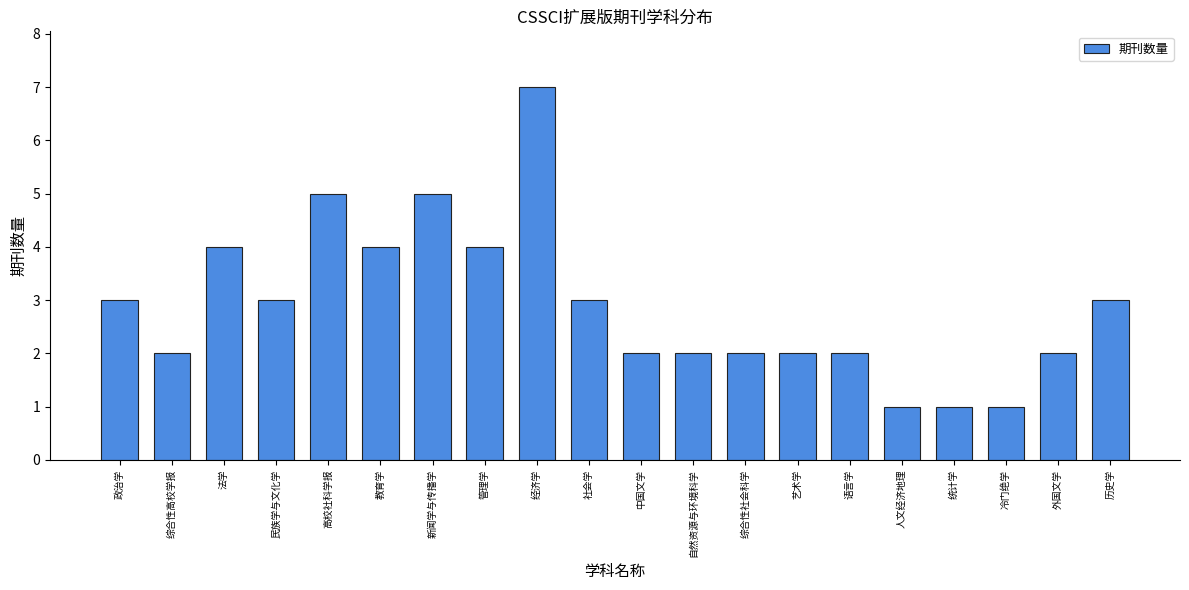

Reading right to left, list all the values displayed in this chart.

历史学=3	外国文学=2	冷门绝学=1	统计学=1	人文经济地理=1	语言学=2	艺术学=2	综合性社会科学=2	自然资源与环境科学=2	中国文学=2	社会学=3	经济学=7	管理学=4	新闻学与传播学=5	教育学=4	高校社科学报=5	民族学与文化学=3	法学=4	综合性高校学报=2	政治学=3